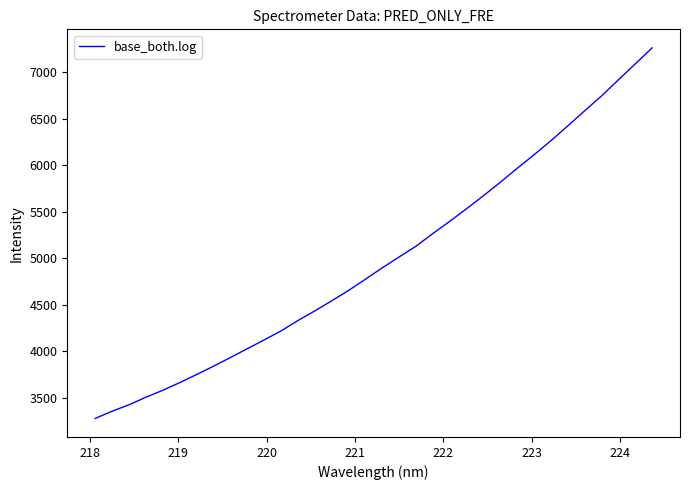

What is the smallest value displayed?

3276.7